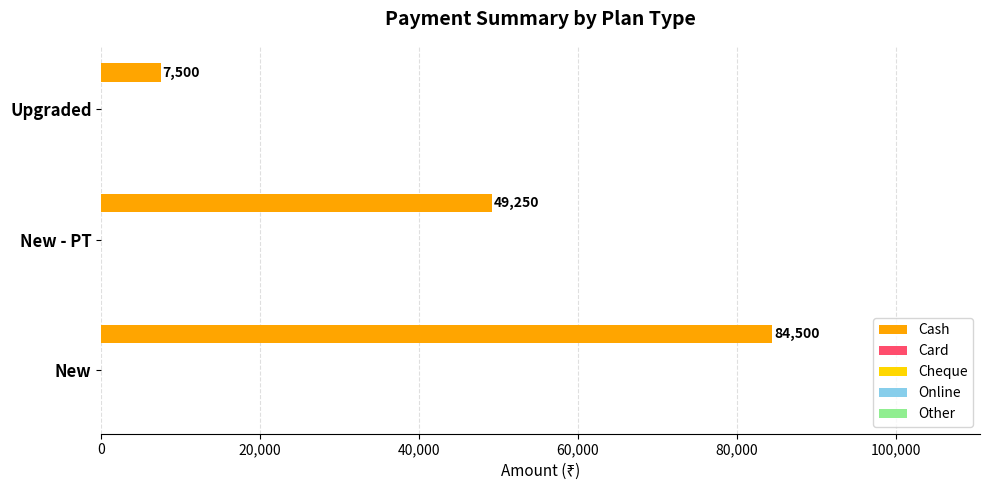

What is the sum of all values?

141250